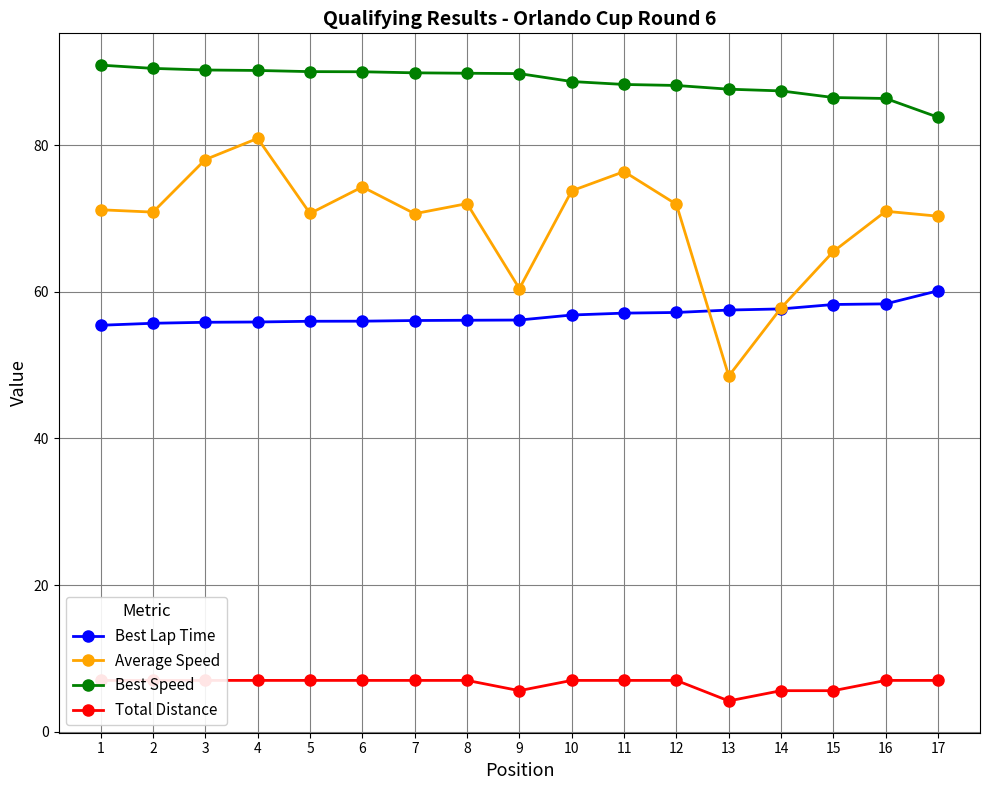

Reading left to right, what are all the values shown in this chart?

Best Lap Time: 55.4	55.7	55.8	55.9	56.0	56.0	56.1	56.1	56.2	56.8	57.1	57.2	57.5	57.7	58.3	58.4	60.1
Average Speed: 71.2	70.9	78.0	80.9	70.7	74.3	70.7	72.0	60.4	73.8	76.4	71.9	48.5	57.8	65.5	71.0	70.3
Best Speed: 90.9	90.5	90.3	90.2	90.0	90.0	89.9	89.8	89.8	88.7	88.3	88.1	87.6	87.4	86.5	86.4	83.8
Total Distance: 7.0	7.0	7.0	7.0	7.0	7.0	7.0	7.0	5.6	7.0	7.0	7.0	4.2	5.6	5.6	7.0	7.0